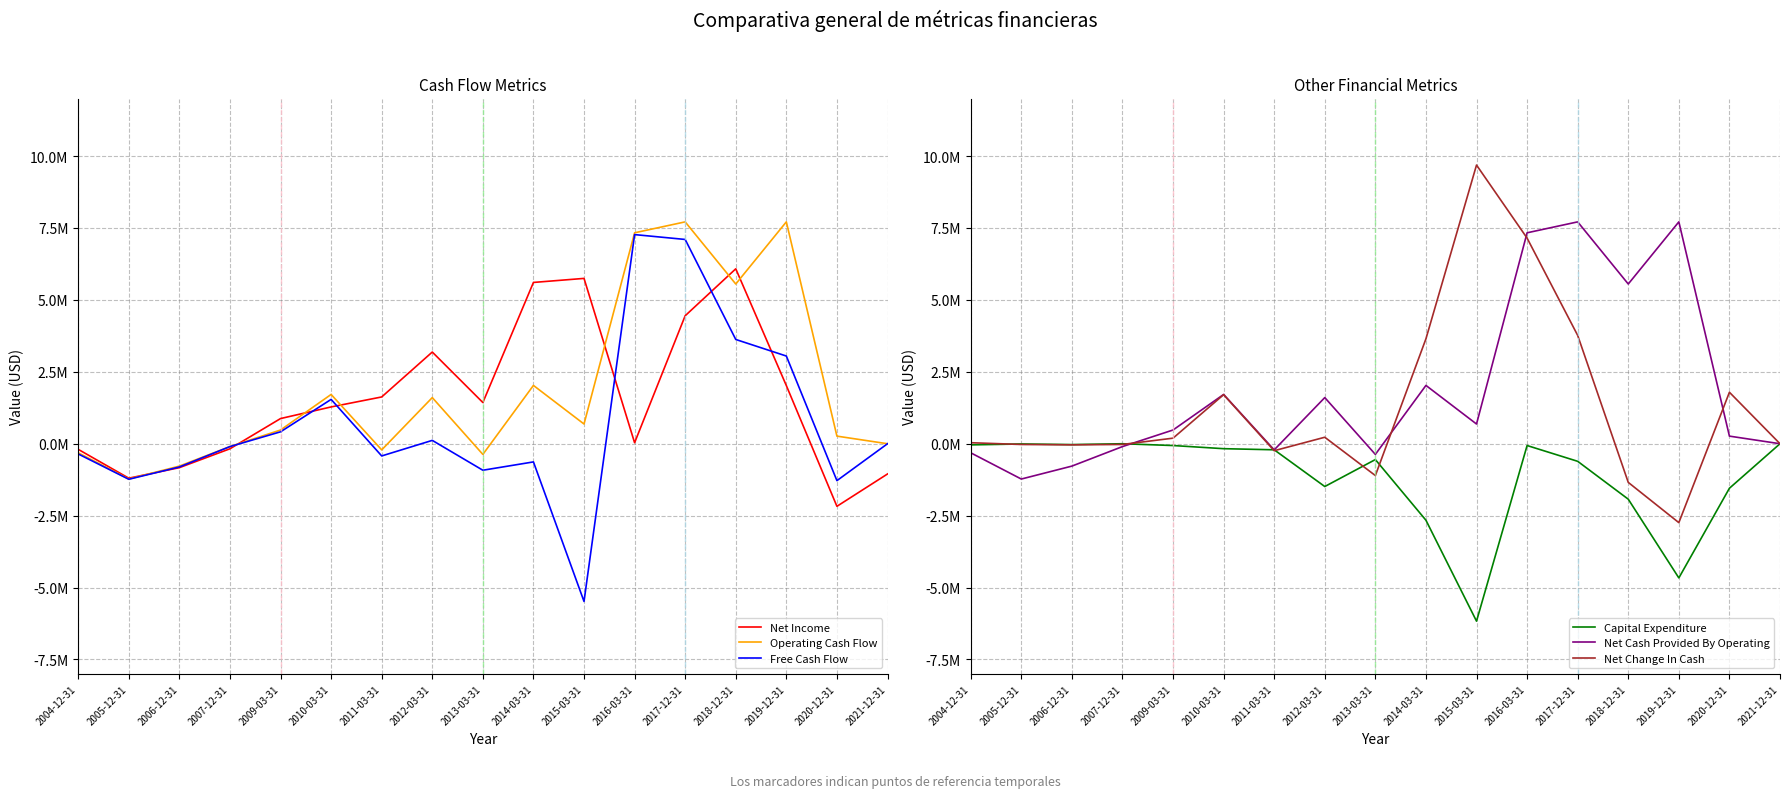

Rank the series at 2020-12-31 from lowest to highest value.

Net Income, Capital Expenditure, Free Cash Flow, Operating Cash Flow, Net Cash Provided By Operating, Net Change In Cash